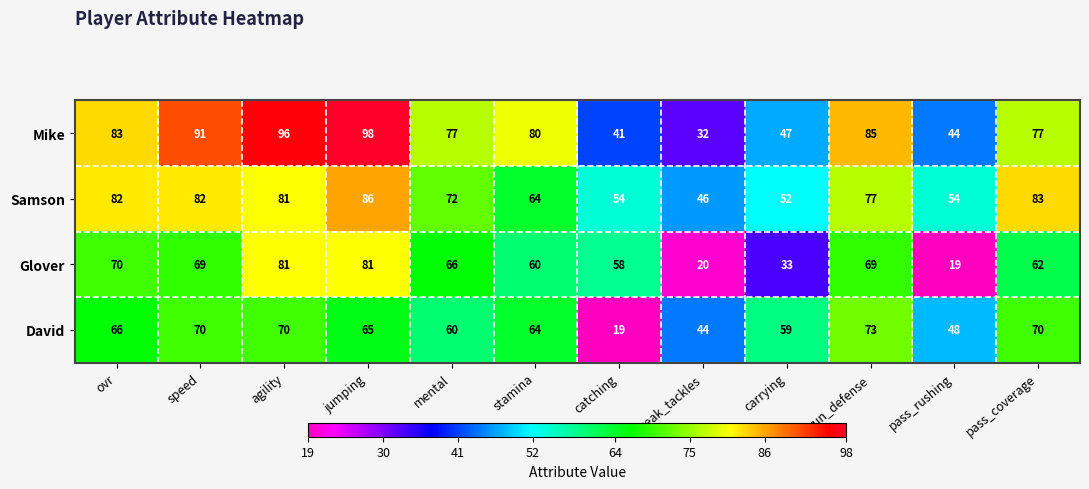

What is the difference between the David values at speed and mental?

10